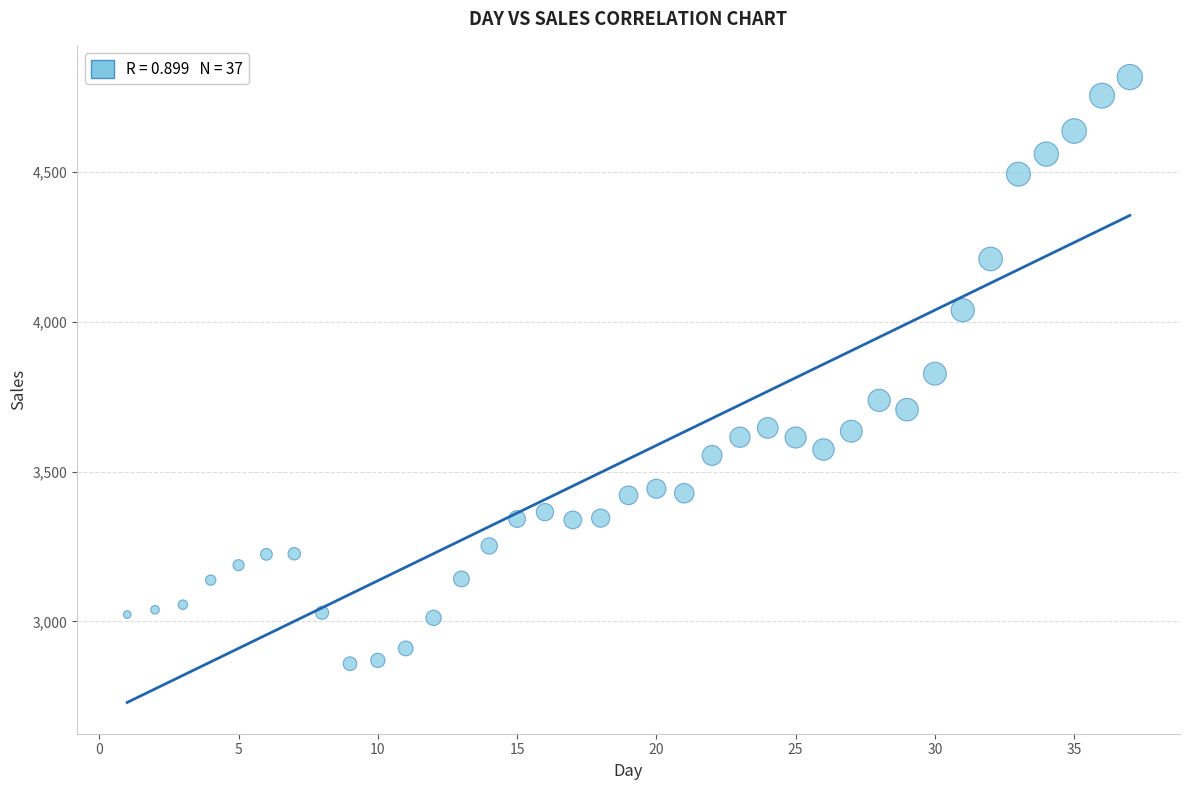

What is the range of Y values (max minus min)?

1958